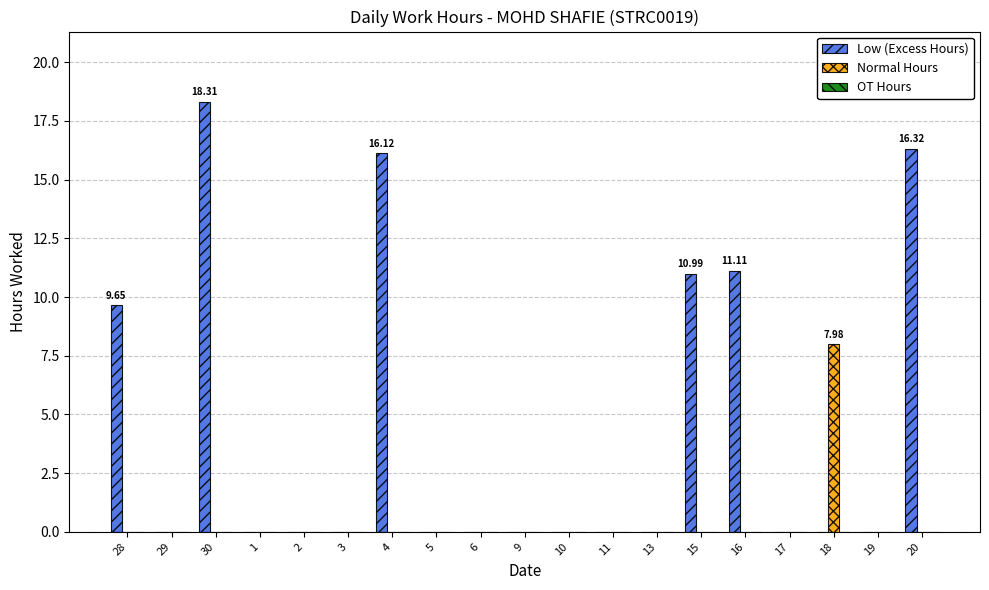

What is the maximum value shown in the chart?

18.3